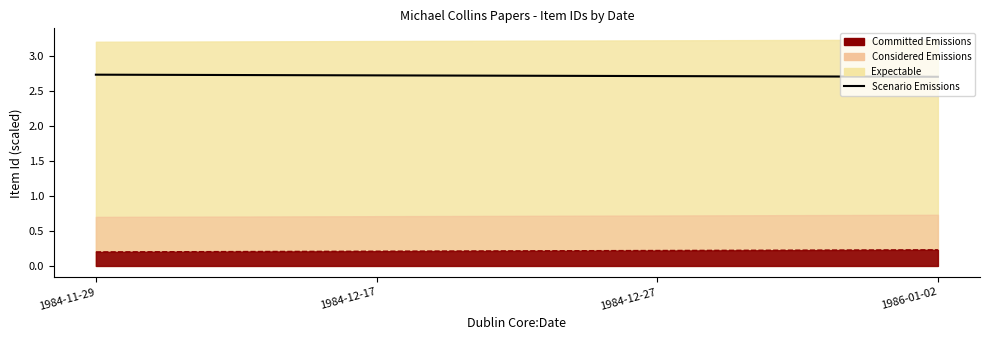

Is it true that the value at 1984-12-17 is 4.3?

False